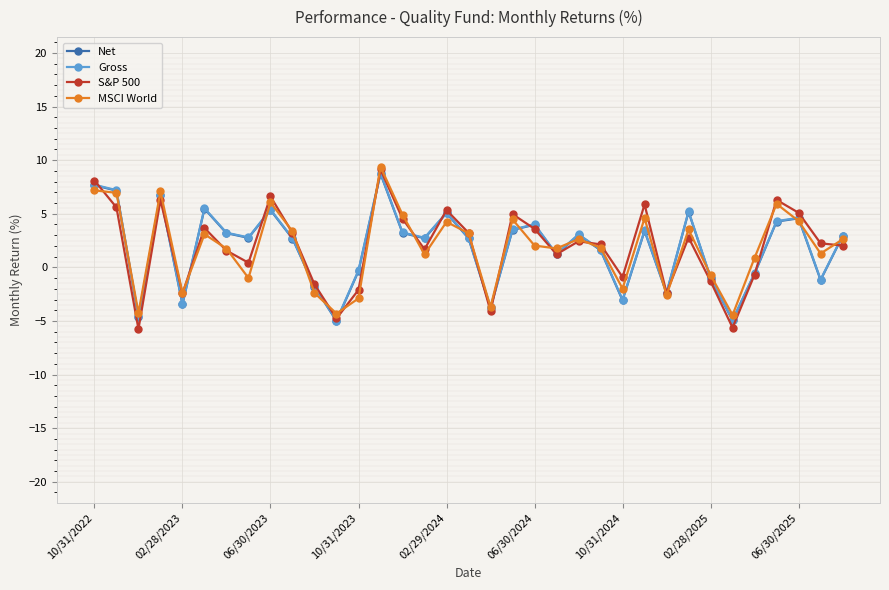

Which series has the widest spread of values?

S&P 500